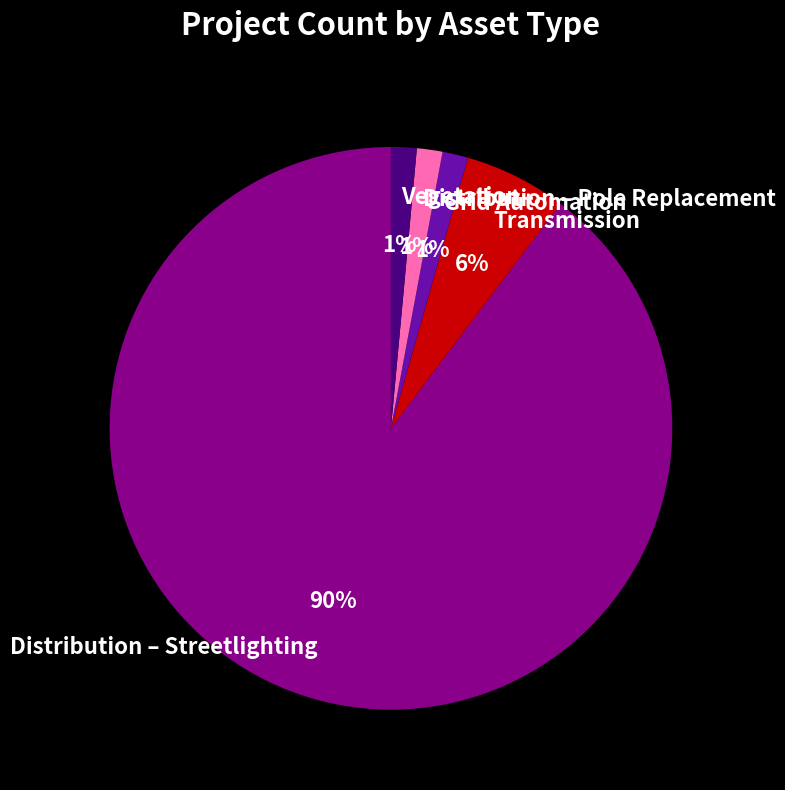

Approximately how many times larger is the value at Transmission compared to Distribution – Streetlighting?

0.1